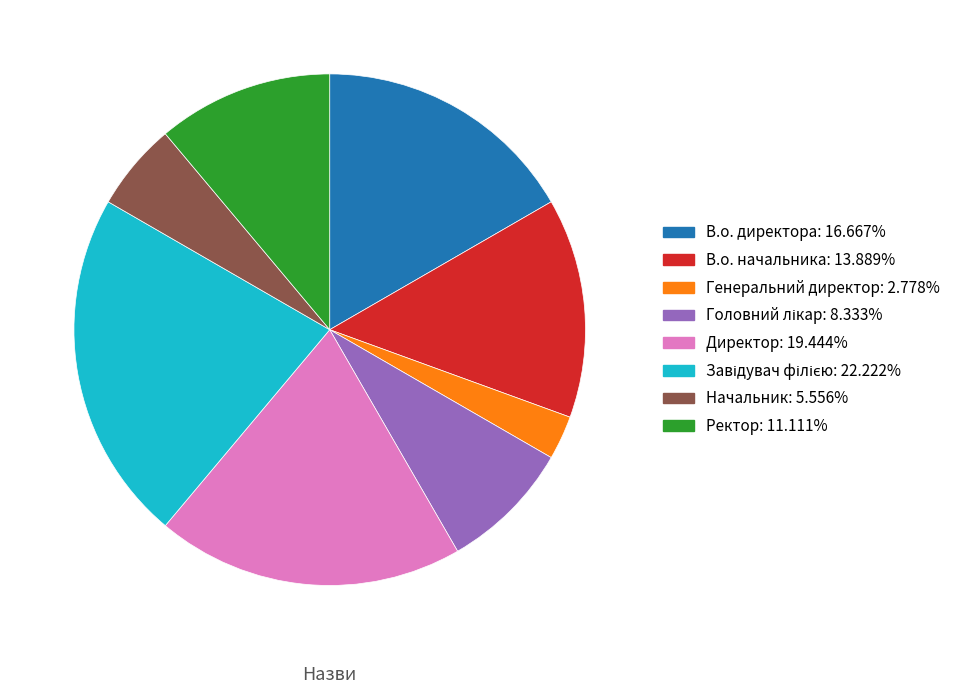

Is Ректор the majority of the pie?

No